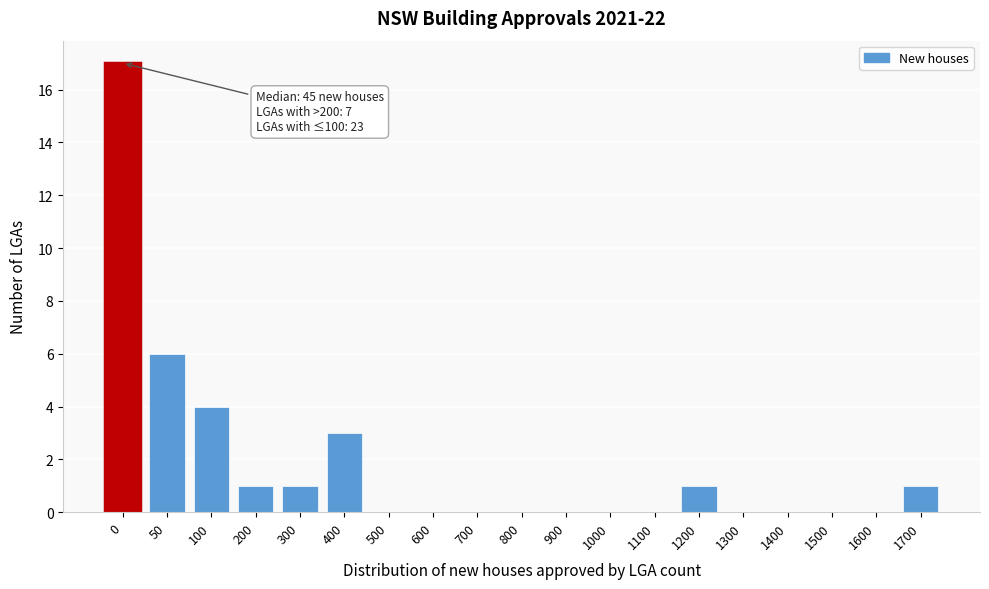

Reading left to right, what are all the values shown in this chart?

0=17	50=6	100=4	200=1	300=1	400=3	500=0	600=0	700=0	800=0	900=0	1000=0	1100=0	1200=1	1300=0	1400=0	1500=0	1600=0	1700=1